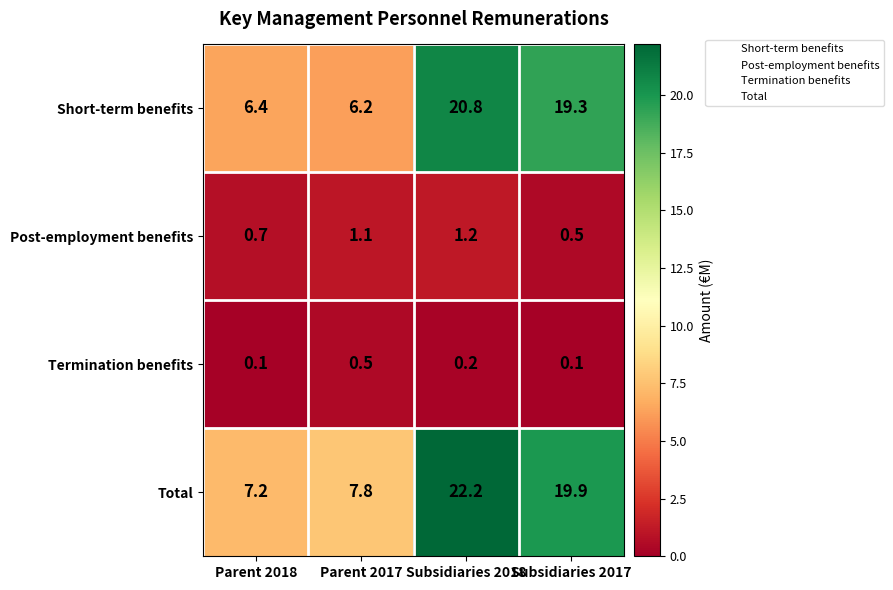

Is it true that Termination benefits equals 0.5 at Parent 2017?

True